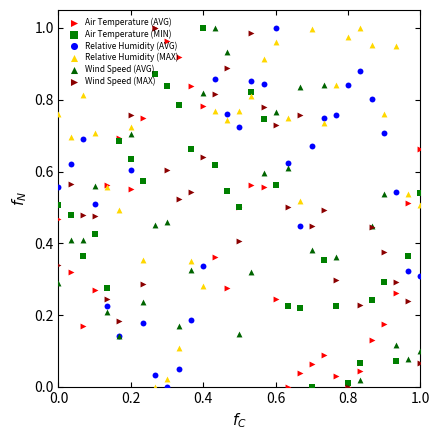

Which series has the largest total across all categories?

Relative Humidity (MAX)